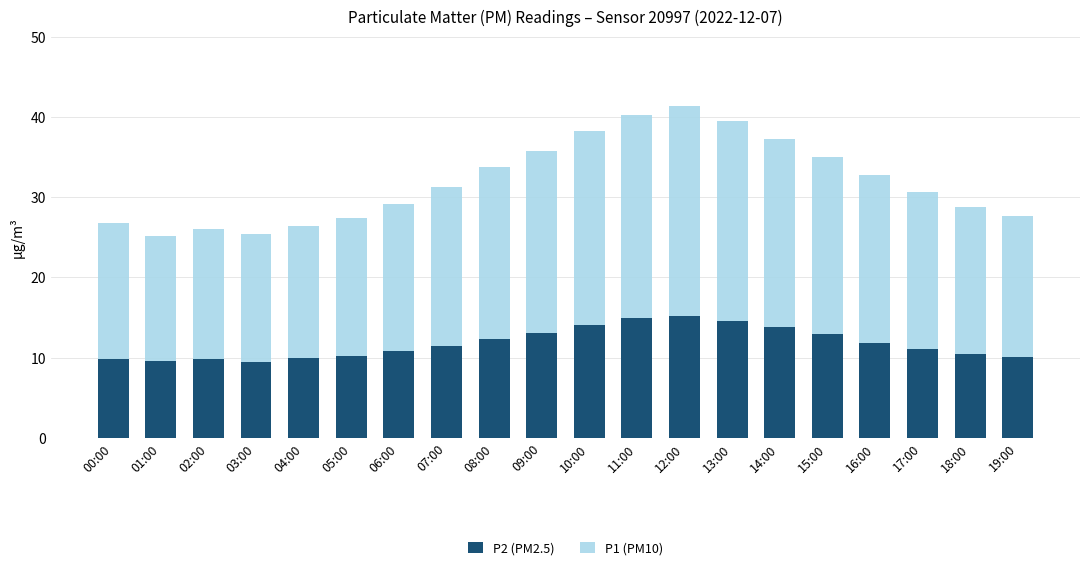

The value of P2 (PM2.5) at 05:00 is 14.7. True or false?

False